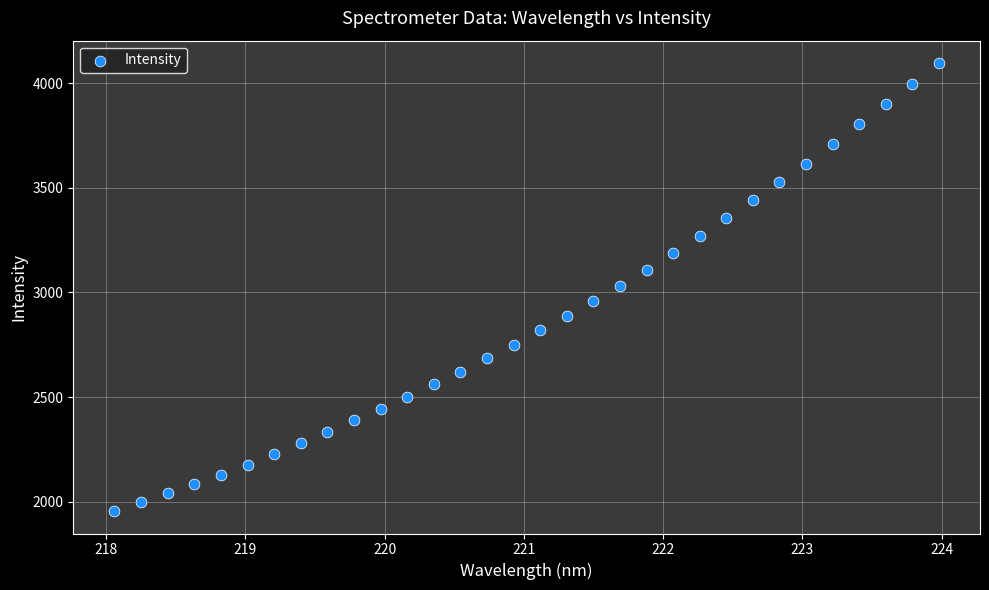

What is the range of X values (max minus min)?

5.9